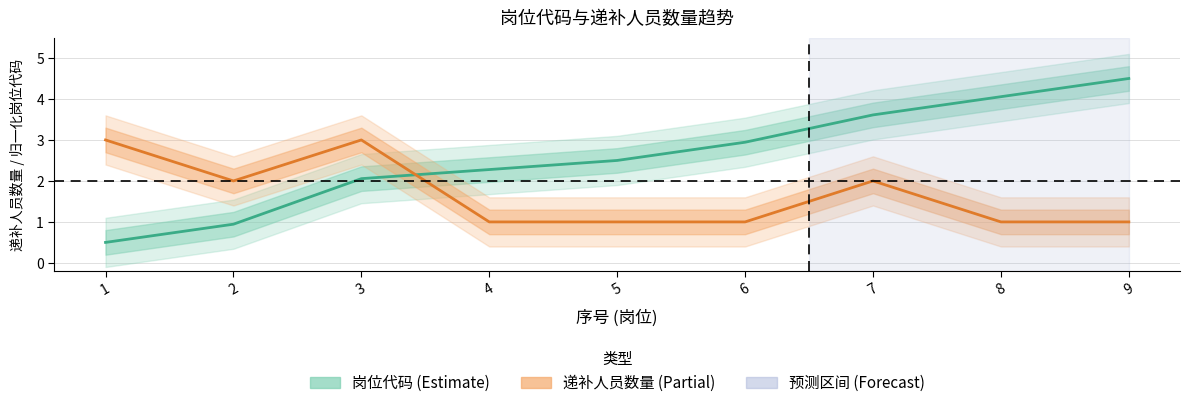

Rank the series by their maximum value, from lowest to highest.

递补人员数量, 岗位代码